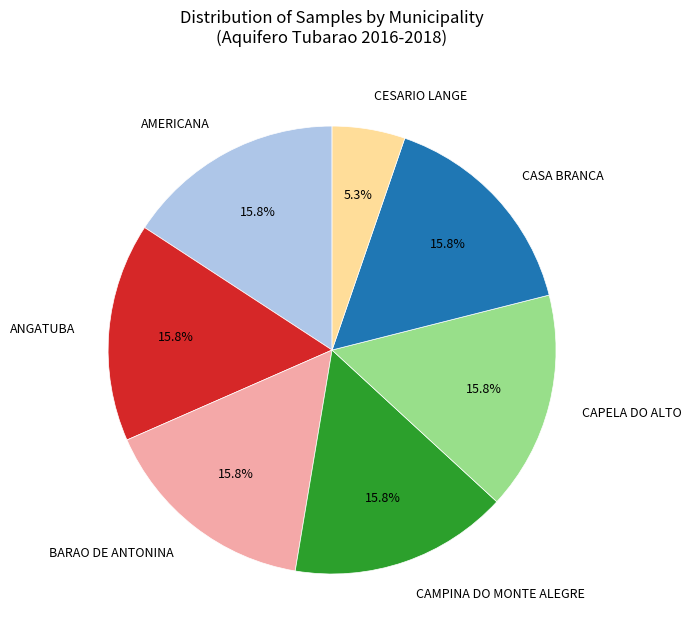

Count the number of slices in the pie.

7